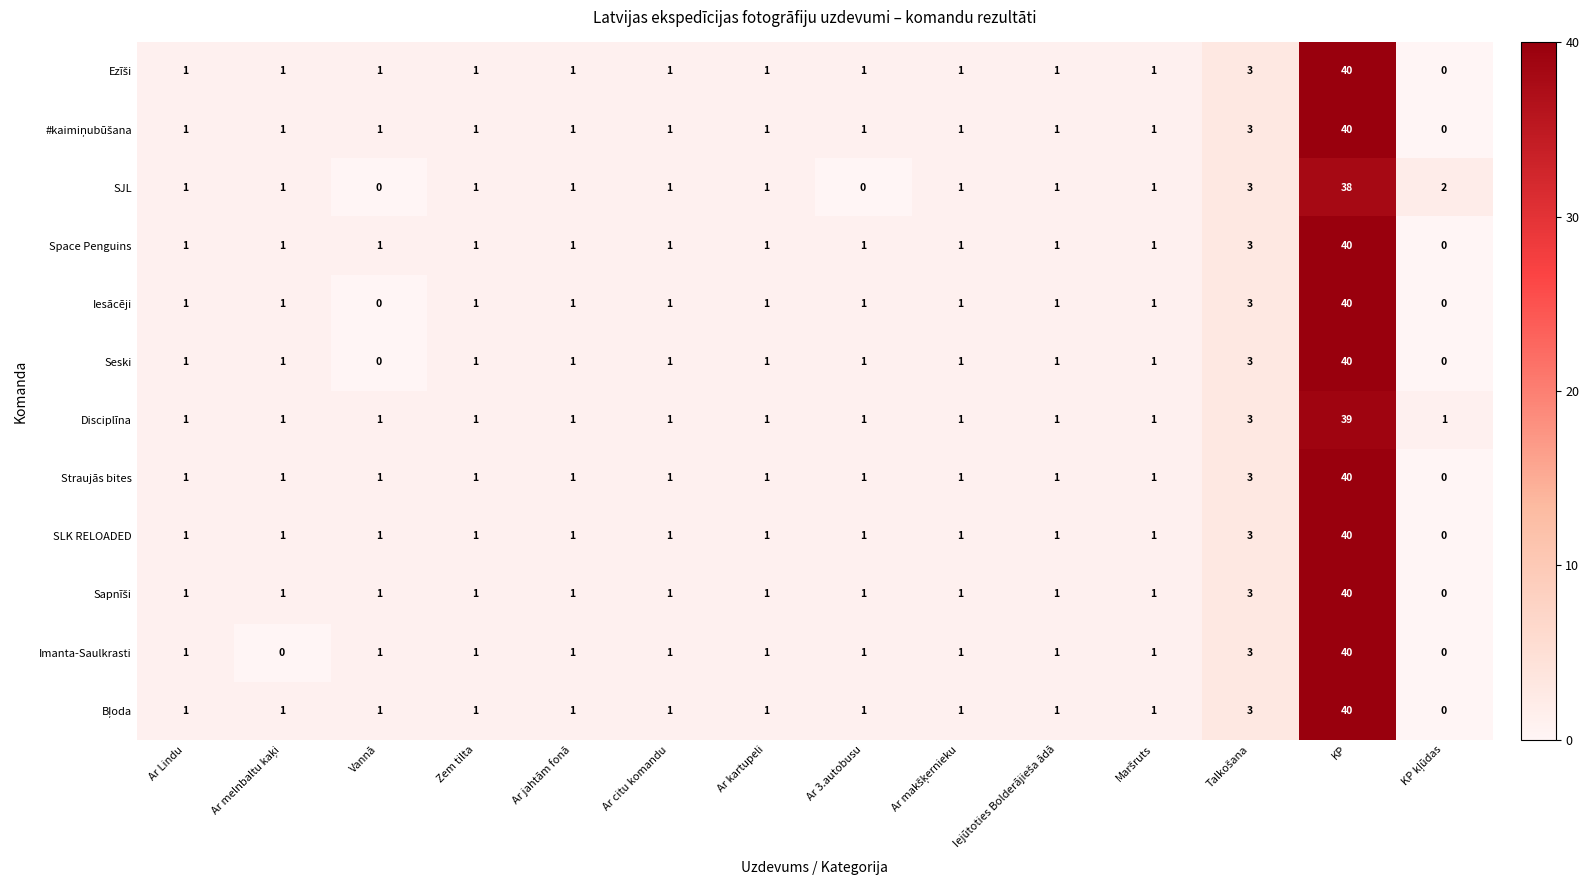

Which label corresponds to the largest value in the chart?

KP